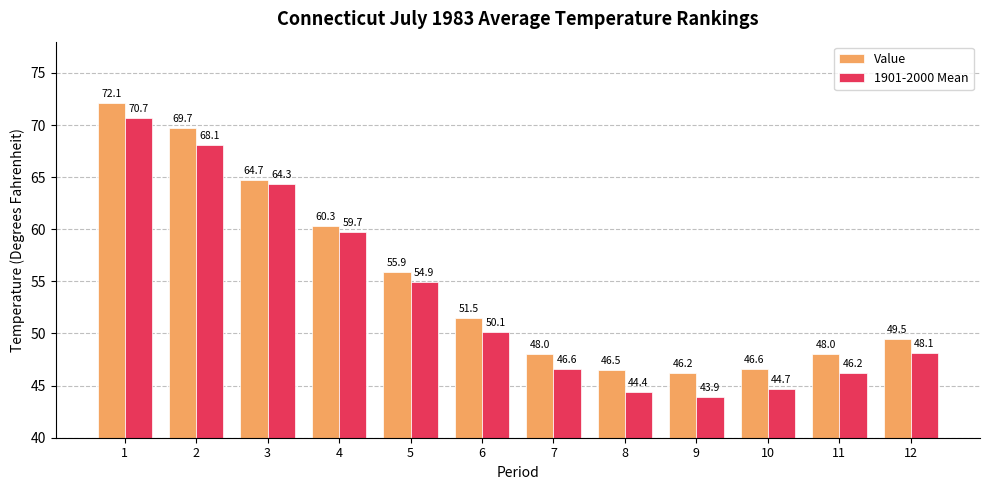

Which series has the widest spread of values?

1901-2000 Mean